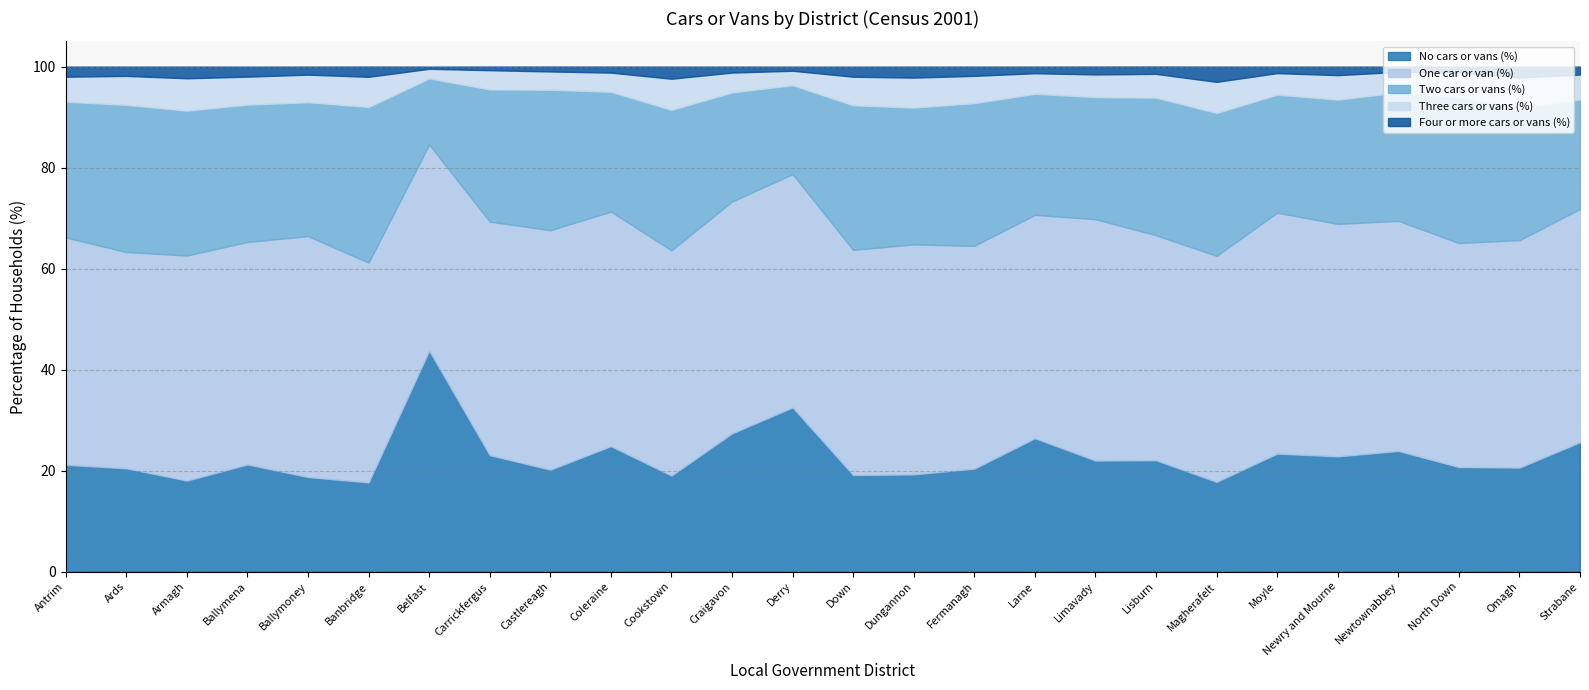

Is it true that Four or more cars or vans (%) equals 0.4 at Ballymoney?

False